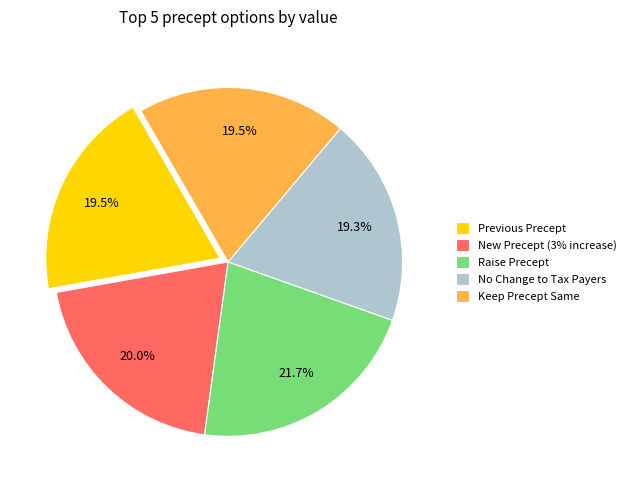

Count the number of slices in the pie.

5